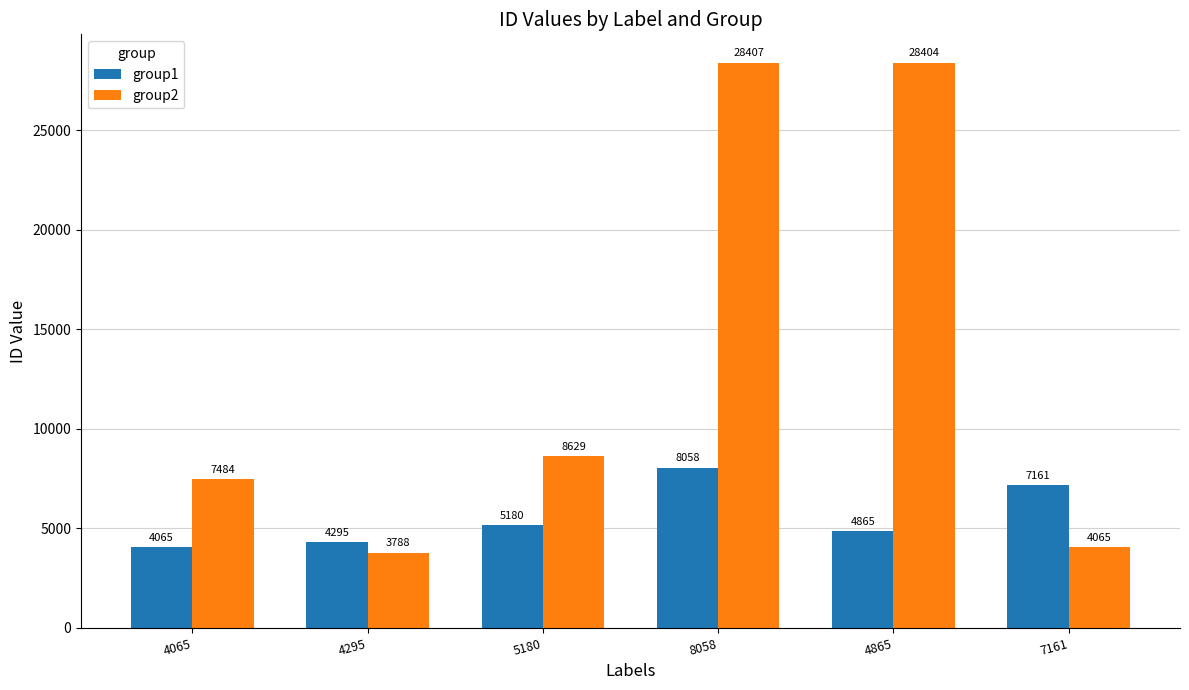

At 7161, list the series in order from largest to smallest.

group1, group2